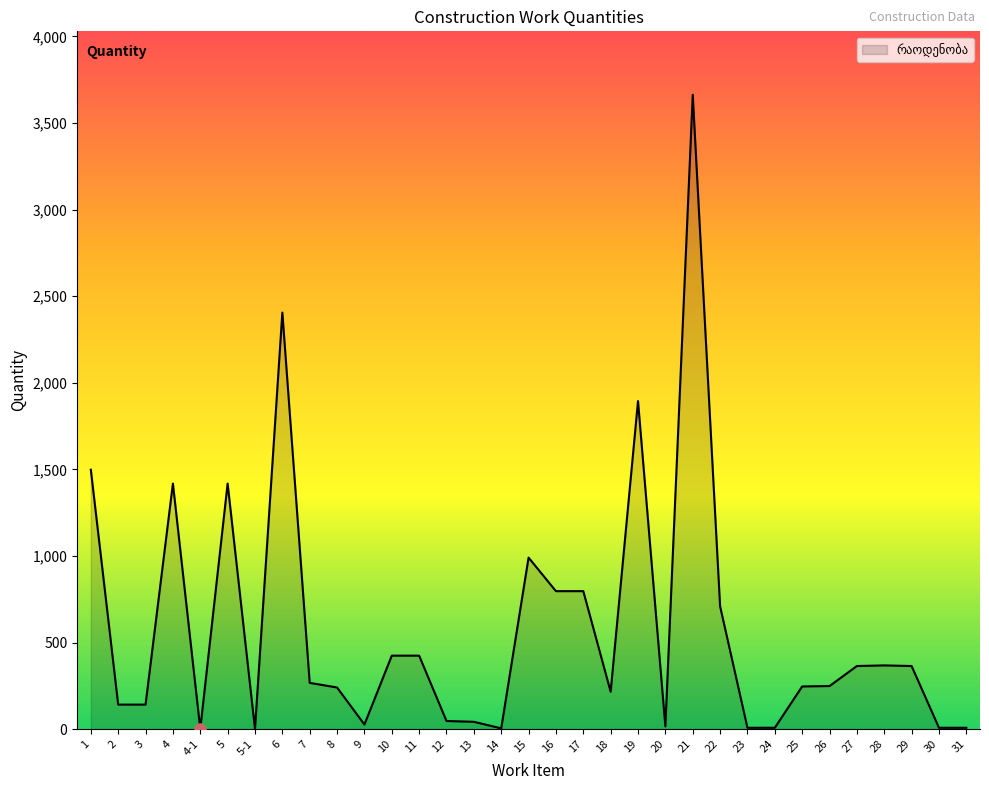

What is the change in value from 29 to 31?

-356.5